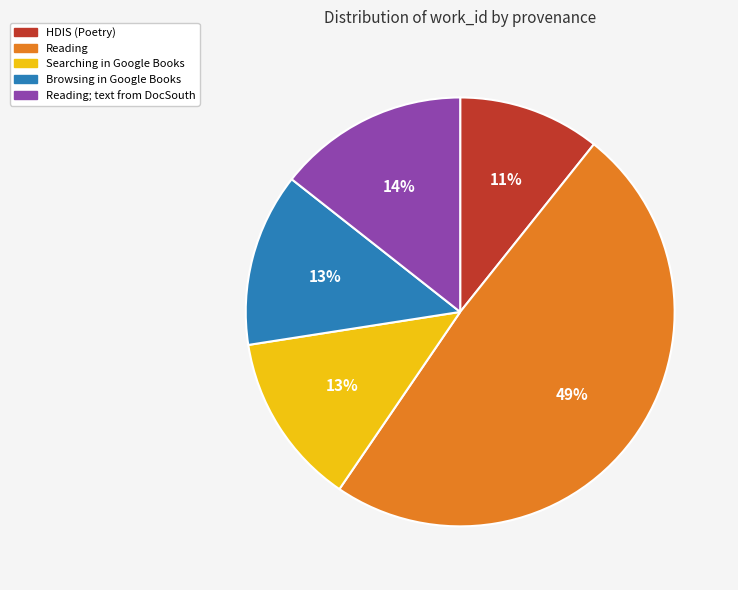

To the nearest percent, what is the average slice percentage?

20%